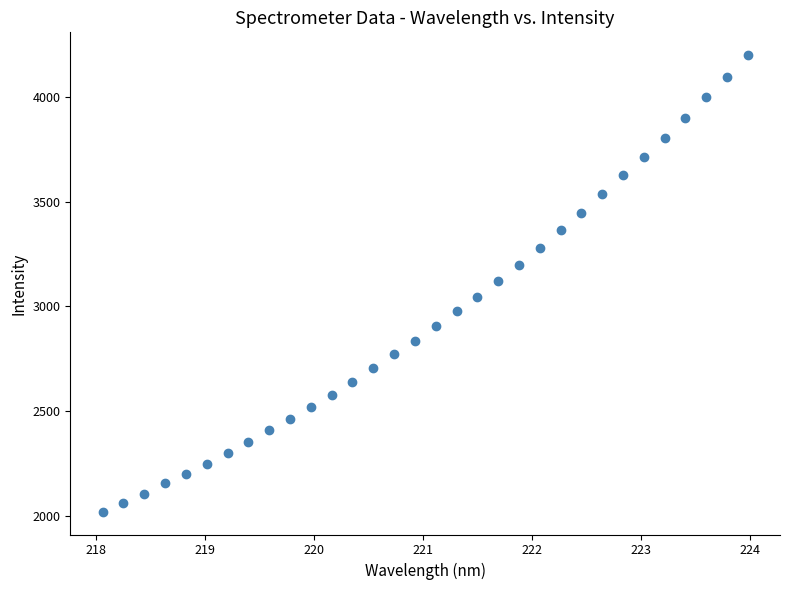

What is the range of X values (max minus min)?

5.9